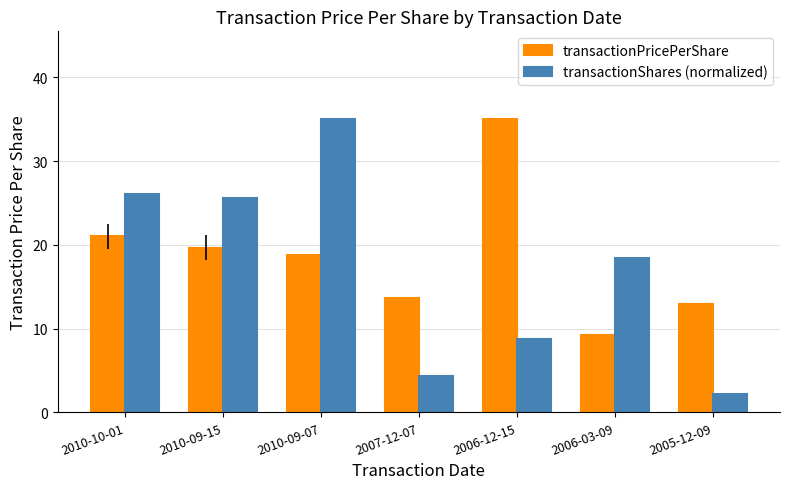

What is the value of the transactionShares (normalized) bar at the 7th from the left?

2.2